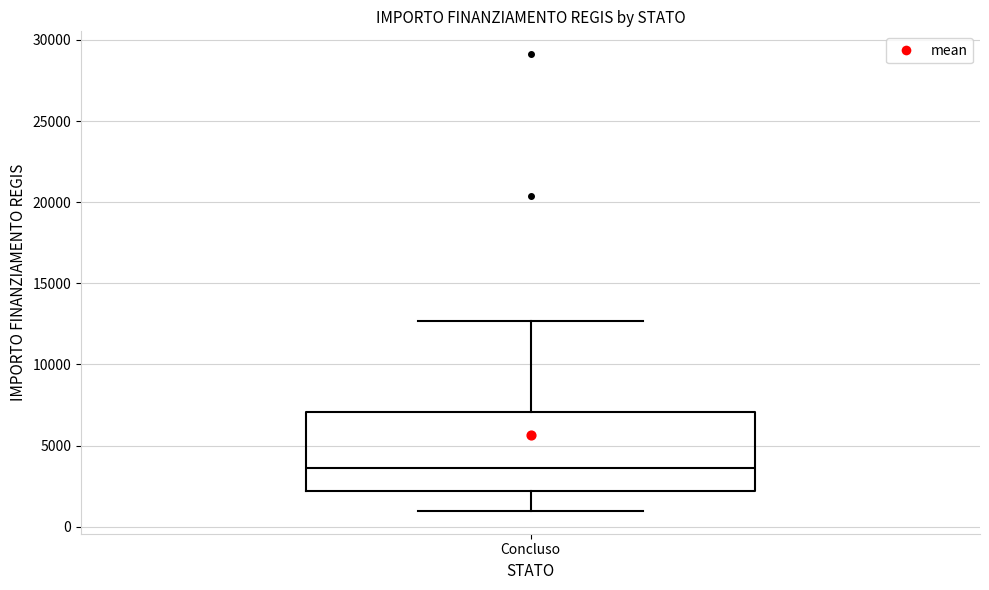

Read this box plot against the y-axis: the position of the median line, the range covered by the box, and the ends of both whiskers. The values are not printed on the chart, so give them approximately, as read against the axis.

median 3500, box 2000 to 7000, whiskers 1000 to 12500